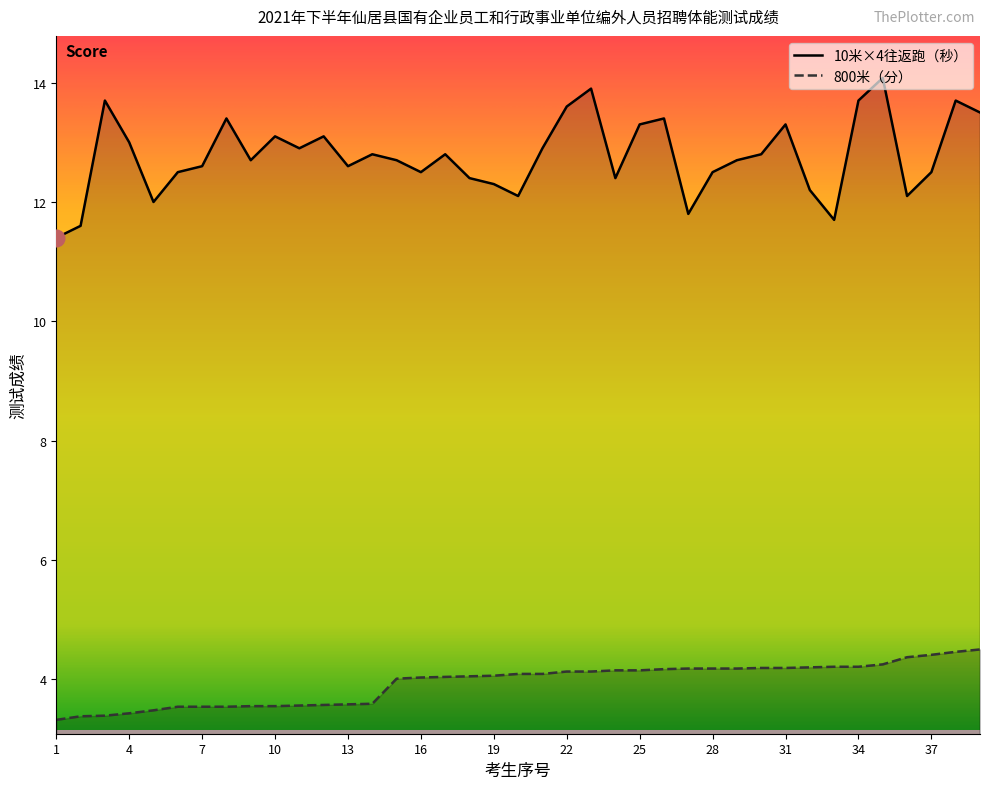

True or false: 800米（分） and 10米×4往返跑（秒） cross at least once.

False